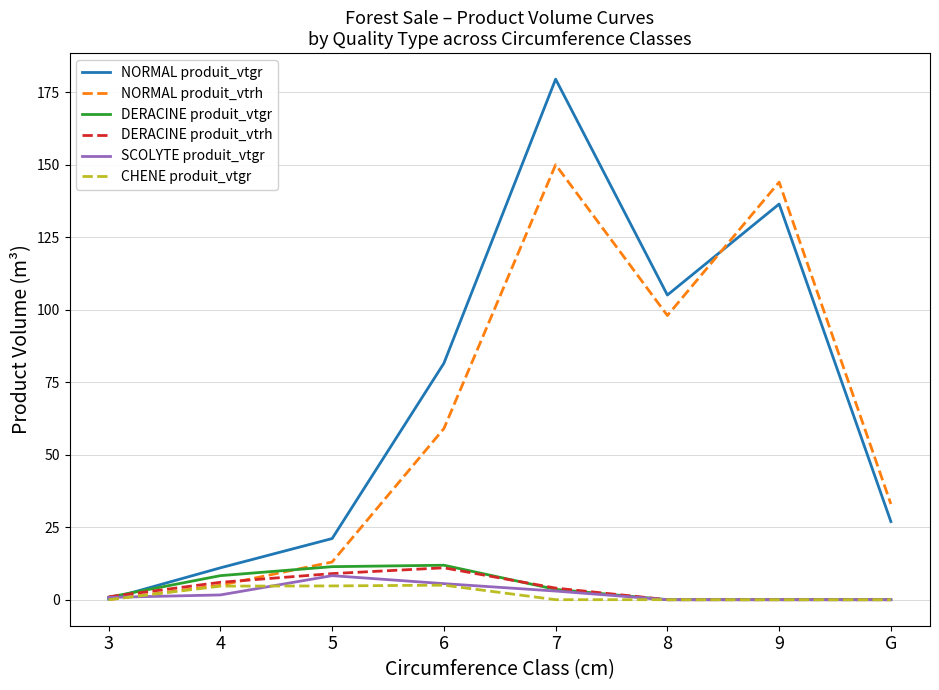

What position from the right is 7?

4